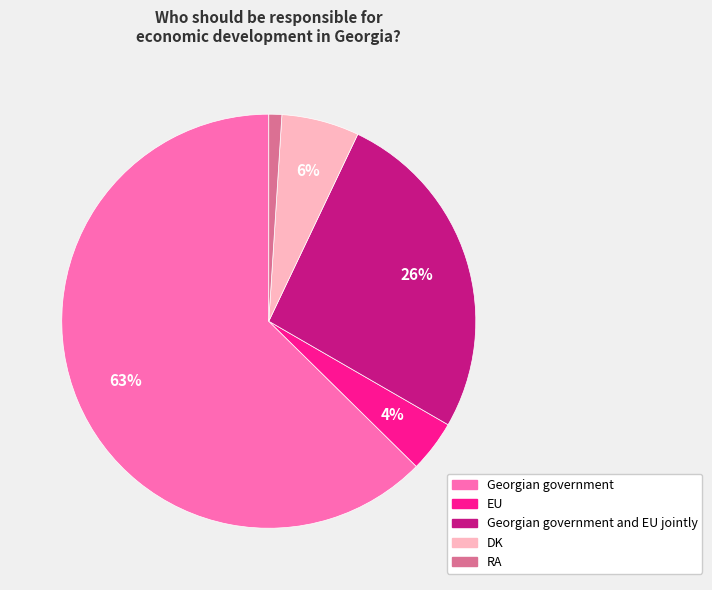

What is the largest slice in the pie chart?

Georgian government